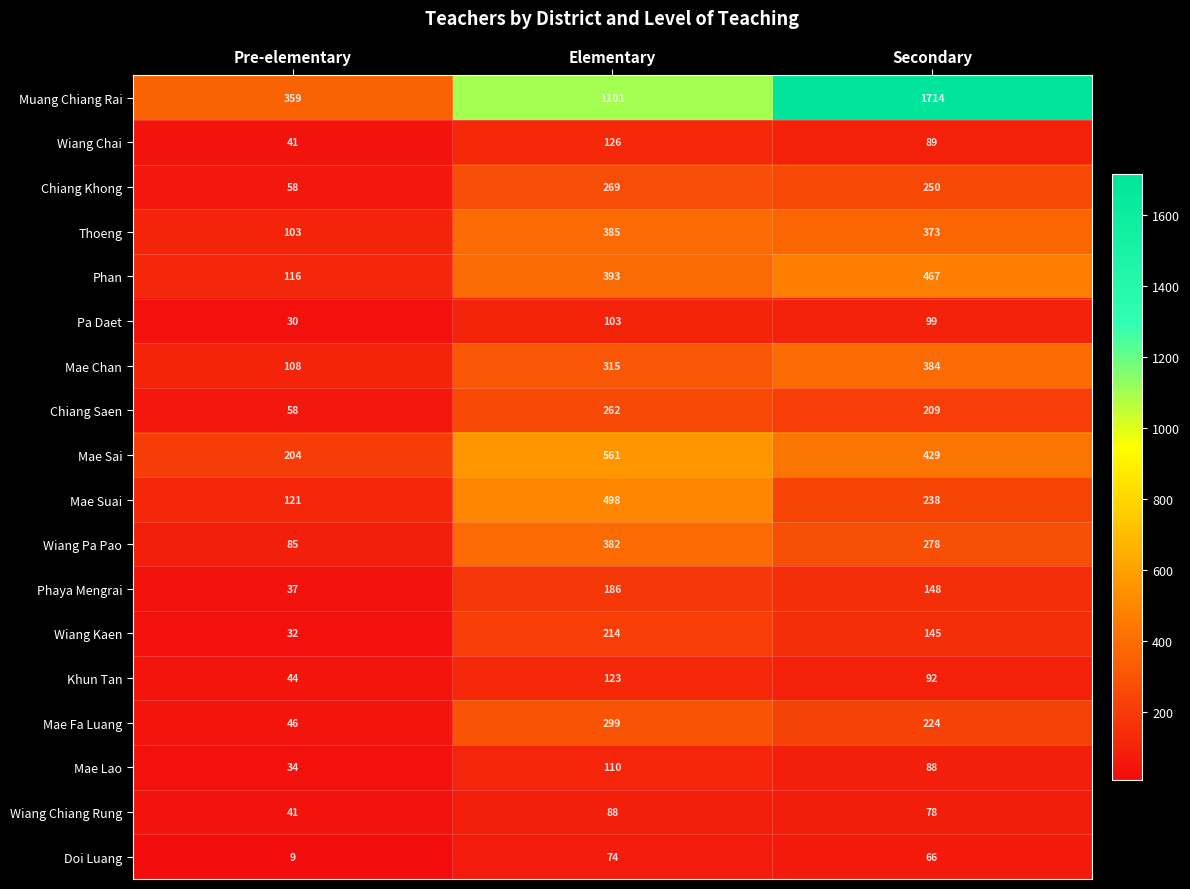

What is the total value across all series at Secondary?

5371